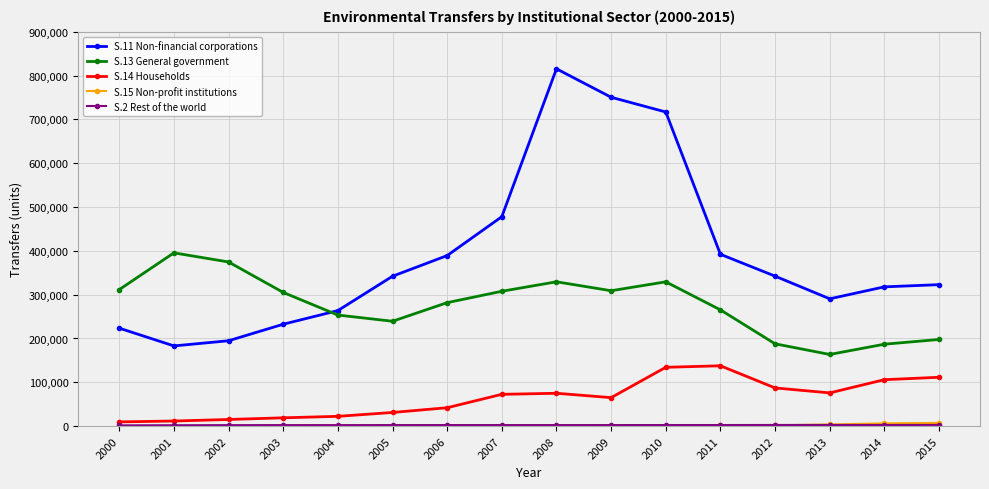

Which series has the widest spread of values?

S.11 Non-financial corporations